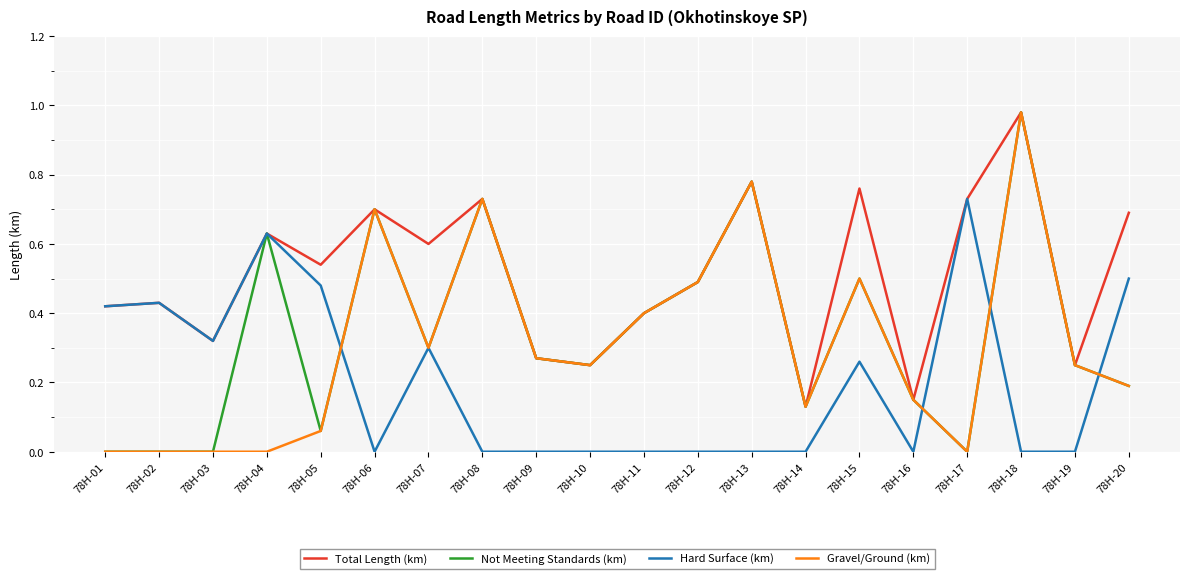

Which category has the highest value in the Gravel/Ground (km) series?

78Н-18